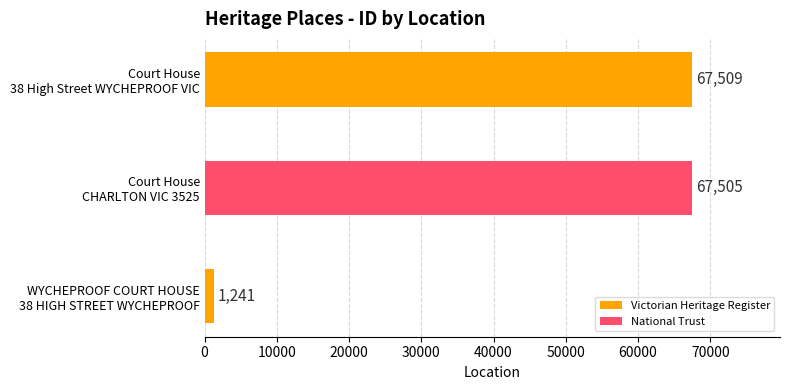

Where is the data nearest to the value 34375?

Court House
CHARLTON VIC 3525